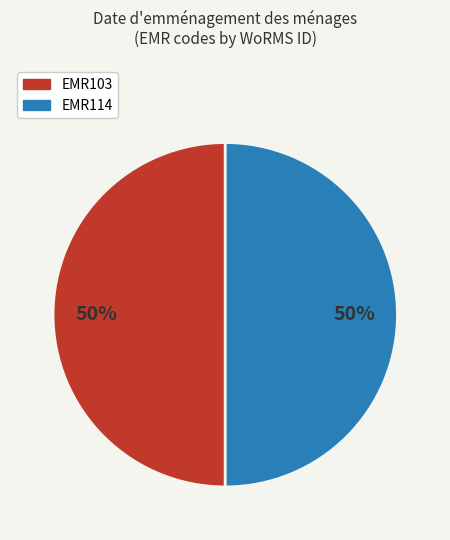

Approximately how many times larger is the value at EMR103 compared to EMR114?

1.0